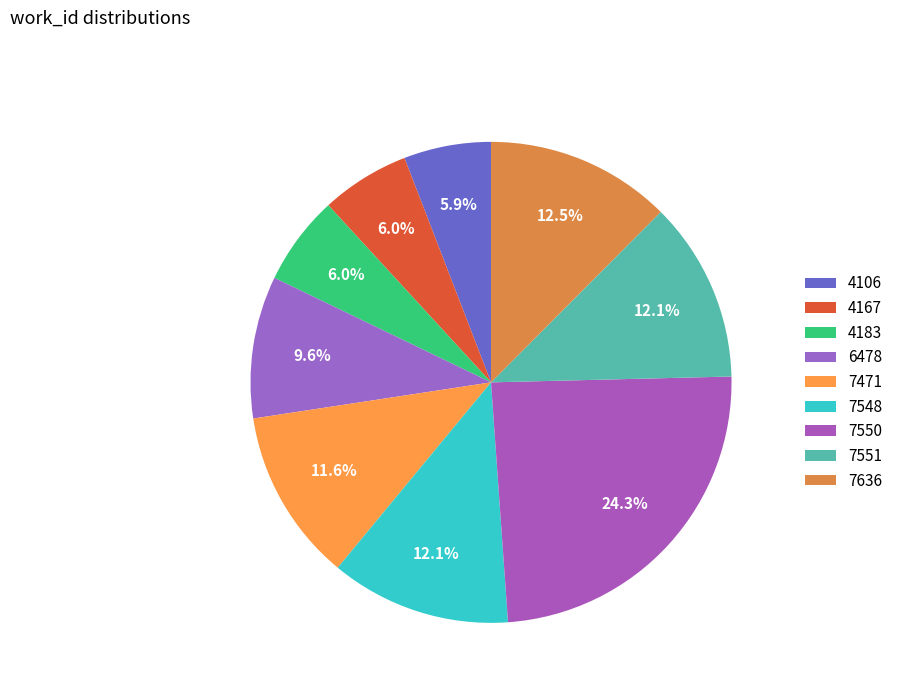

Which slice is the largest?

7550